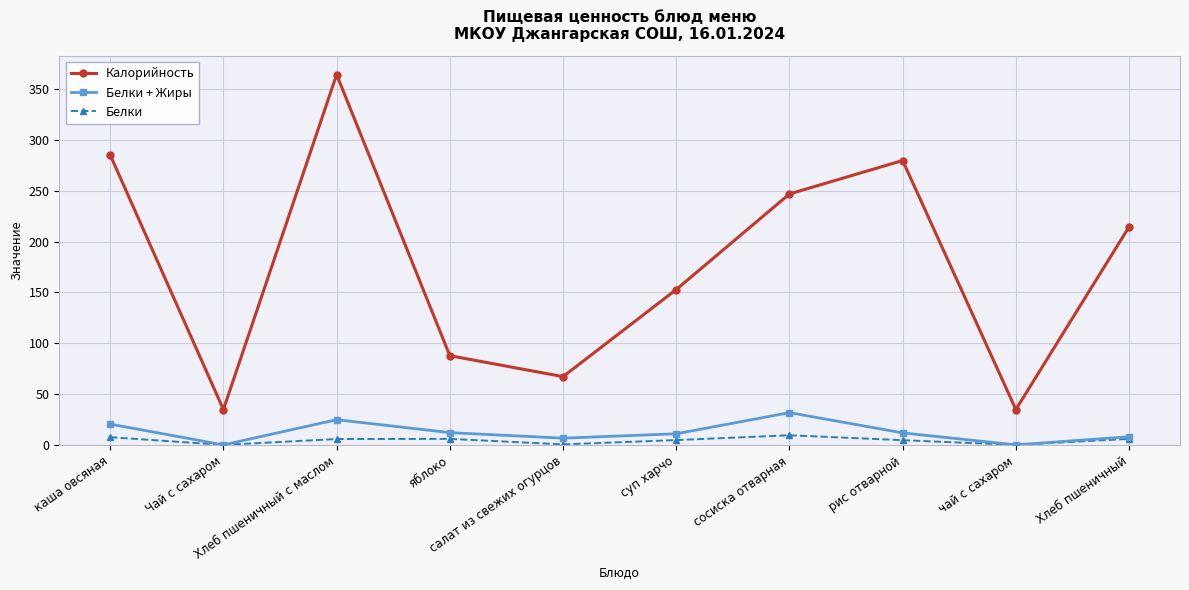

How many data points in Калорийность are less than 214?

5